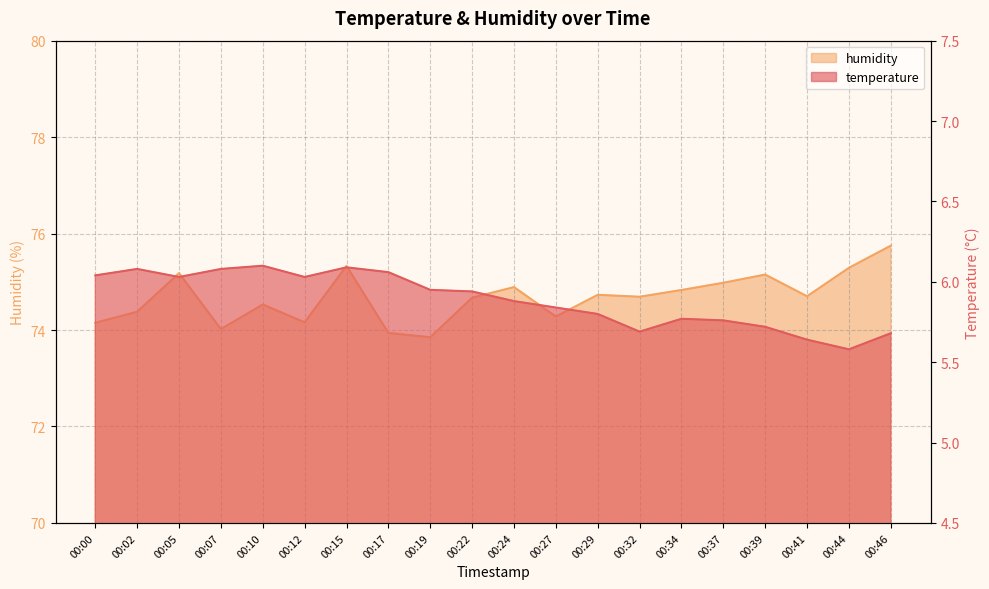

True or false: temperature has more than 2 interior local peaks.

True